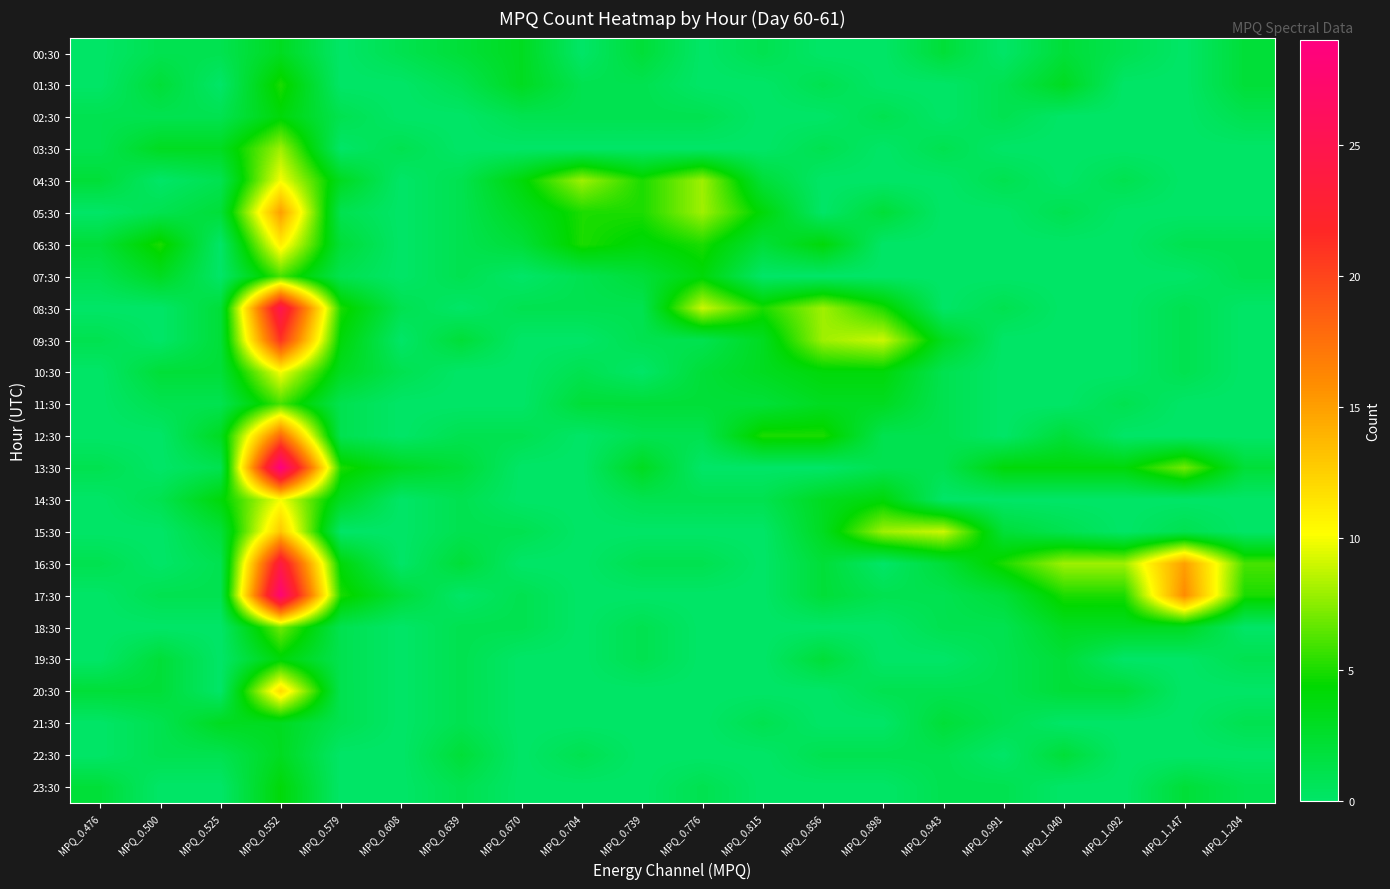

Reading left to right, extract all data points from this chart.

00:30: MPQ_0.476=0	MPQ_0.500=1	MPQ_0.525=1	MPQ_0.552=3	MPQ_0.579=0	MPQ_0.608=1	MPQ_0.639=2	MPQ_0.670=3	MPQ_0.704=0	MPQ_0.739=2	MPQ_0.776=0	MPQ_0.815=1	MPQ_0.856=0	MPQ_0.898=0	MPQ_0.943=2	MPQ_0.991=0	MPQ_1.040=2	MPQ_1.092=1	MPQ_1.147=0	MPQ_1.204=2
01:30: MPQ_0.476=0	MPQ_0.500=2	MPQ_0.525=0	MPQ_0.552=5	MPQ_0.579=0	MPQ_0.608=0	MPQ_0.639=1	MPQ_0.670=3	MPQ_0.704=1	MPQ_0.739=1	MPQ_0.776=0	MPQ_0.815=0	MPQ_0.856=1	MPQ_0.898=0	MPQ_0.943=0	MPQ_0.991=1	MPQ_1.040=3	MPQ_1.092=0	MPQ_1.147=0	MPQ_1.204=2
02:30: MPQ_0.476=1	MPQ_0.500=1	MPQ_0.525=1	MPQ_0.552=4	MPQ_0.579=1	MPQ_0.608=0	MPQ_0.639=0	MPQ_0.670=1	MPQ_0.704=1	MPQ_0.739=1	MPQ_0.776=1	MPQ_0.815=0	MPQ_0.856=0	MPQ_0.898=1	MPQ_0.943=0	MPQ_0.991=1	MPQ_1.040=0	MPQ_1.092=0	MPQ_1.147=0	MPQ_1.204=1
03:30: MPQ_0.476=1	MPQ_0.500=3	MPQ_0.525=3	MPQ_0.552=8	MPQ_0.579=0	MPQ_0.608=1	MPQ_0.639=0	MPQ_0.670=0	MPQ_0.704=0	MPQ_0.739=0	MPQ_0.776=0	MPQ_0.815=0	MPQ_0.856=1	MPQ_0.898=0	MPQ_0.943=1	MPQ_0.991=0	MPQ_1.040=0	MPQ_1.092=0	MPQ_1.147=0	MPQ_1.204=0
04:30: MPQ_0.476=2	MPQ_0.500=0	MPQ_0.525=1	MPQ_0.552=10	MPQ_0.579=3	MPQ_0.608=0	MPQ_0.639=1	MPQ_0.670=4	MPQ_0.704=8	MPQ_0.739=5	MPQ_0.776=8	MPQ_0.815=2	MPQ_0.856=0	MPQ_0.898=0	MPQ_0.943=0	MPQ_0.991=1	MPQ_1.040=0	MPQ_1.092=1	MPQ_1.147=0	MPQ_1.204=0
05:30: MPQ_0.476=0	MPQ_0.500=1	MPQ_0.525=2	MPQ_0.552=15	MPQ_0.579=1	MPQ_0.608=0	MPQ_0.639=1	MPQ_0.670=3	MPQ_0.704=5	MPQ_0.739=5	MPQ_0.776=8	MPQ_0.815=4	MPQ_0.856=0	MPQ_0.898=2	MPQ_0.943=0	MPQ_0.991=0	MPQ_1.040=1	MPQ_1.092=0	MPQ_1.147=0	MPQ_1.204=0
06:30: MPQ_0.476=2	MPQ_0.500=5	MPQ_0.525=0	MPQ_0.552=11	MPQ_0.579=2	MPQ_0.608=0	MPQ_0.639=1	MPQ_0.670=2	MPQ_0.704=5	MPQ_0.739=4	MPQ_0.776=5	MPQ_0.815=2	MPQ_0.856=4	MPQ_0.898=0	MPQ_0.943=0	MPQ_0.991=0	MPQ_1.040=0	MPQ_1.092=0	MPQ_1.147=1	MPQ_1.204=1
07:30: MPQ_0.476=1	MPQ_0.500=3	MPQ_0.525=0	MPQ_0.552=6	MPQ_0.579=1	MPQ_0.608=0	MPQ_0.639=1	MPQ_0.670=0	MPQ_0.704=1	MPQ_0.739=2	MPQ_0.776=4	MPQ_0.815=0	MPQ_0.856=0	MPQ_0.898=0	MPQ_0.943=0	MPQ_0.991=0	MPQ_1.040=0	MPQ_1.092=0	MPQ_1.147=0	MPQ_1.204=1
08:30: MPQ_0.476=0	MPQ_0.500=0	MPQ_0.525=2	MPQ_0.552=25	MPQ_0.579=5	MPQ_0.608=1	MPQ_0.639=0	MPQ_0.670=1	MPQ_0.704=1	MPQ_0.739=1	MPQ_0.776=9	MPQ_0.815=5	MPQ_0.856=8	MPQ_0.898=5	MPQ_0.943=0	MPQ_0.991=1	MPQ_1.040=0	MPQ_1.092=0	MPQ_1.147=1	MPQ_1.204=0
09:30: MPQ_0.476=1	MPQ_0.500=0	MPQ_0.525=2	MPQ_0.552=21	MPQ_0.579=4	MPQ_0.608=0	MPQ_0.639=2	MPQ_0.670=0	MPQ_0.704=0	MPQ_0.739=1	MPQ_0.776=1	MPQ_0.815=3	MPQ_0.856=8	MPQ_0.898=9	MPQ_0.943=3	MPQ_0.991=0	MPQ_1.040=0	MPQ_1.092=0	MPQ_1.147=1	MPQ_1.204=0
10:30: MPQ_0.476=0	MPQ_0.500=2	MPQ_0.525=2	MPQ_0.552=10	MPQ_0.579=3	MPQ_0.608=1	MPQ_0.639=0	MPQ_0.670=0	MPQ_0.704=1	MPQ_0.739=0	MPQ_0.776=2	MPQ_0.815=3	MPQ_0.856=4	MPQ_0.898=4	MPQ_0.943=1	MPQ_0.991=0	MPQ_1.040=0	MPQ_1.092=0	MPQ_1.147=1	MPQ_1.204=0
11:30: MPQ_0.476=0	MPQ_0.500=1	MPQ_0.525=1	MPQ_0.552=6	MPQ_0.579=1	MPQ_0.608=0	MPQ_0.639=0	MPQ_0.670=0	MPQ_0.704=2	MPQ_0.739=2	MPQ_0.776=2	MPQ_0.815=2	MPQ_0.856=3	MPQ_0.898=3	MPQ_0.943=1	MPQ_0.991=0	MPQ_1.040=0	MPQ_1.092=1	MPQ_1.147=0	MPQ_1.204=0
12:30: MPQ_0.476=0	MPQ_0.500=0	MPQ_0.525=3	MPQ_0.552=18	MPQ_0.579=1	MPQ_0.608=0	MPQ_0.639=1	MPQ_0.670=1	MPQ_0.704=0	MPQ_0.739=1	MPQ_0.776=1	MPQ_0.815=5	MPQ_0.856=5	MPQ_0.898=1	MPQ_0.943=1	MPQ_0.991=0	MPQ_1.040=2	MPQ_1.092=0	MPQ_1.147=0	MPQ_1.204=0
13:30: MPQ_0.476=1	MPQ_0.500=0	MPQ_0.525=1	MPQ_0.552=29	MPQ_0.579=5	MPQ_0.608=3	MPQ_0.639=2	MPQ_0.670=0	MPQ_0.704=0	MPQ_0.739=3	MPQ_0.776=0	MPQ_0.815=0	MPQ_0.856=0	MPQ_0.898=1	MPQ_0.943=1	MPQ_0.991=4	MPQ_1.040=4	MPQ_1.092=4	MPQ_1.147=7	MPQ_1.204=2
14:30: MPQ_0.476=0	MPQ_0.500=1	MPQ_0.525=4	MPQ_0.552=10	MPQ_0.579=3	MPQ_0.608=0	MPQ_0.639=1	MPQ_0.670=0	MPQ_0.704=0	MPQ_0.739=1	MPQ_0.776=1	MPQ_0.815=1	MPQ_0.856=3	MPQ_0.898=4	MPQ_0.943=0	MPQ_0.991=0	MPQ_1.040=0	MPQ_1.092=0	MPQ_1.147=0	MPQ_1.204=0
15:30: MPQ_0.476=0	MPQ_0.500=0	MPQ_0.525=2	MPQ_0.552=13	MPQ_0.579=0	MPQ_0.608=0	MPQ_0.639=1	MPQ_0.670=1	MPQ_0.704=0	MPQ_0.739=0	MPQ_0.776=0	MPQ_0.815=0	MPQ_0.856=3	MPQ_0.898=8	MPQ_0.943=9	MPQ_0.991=2	MPQ_1.040=1	MPQ_1.092=0	MPQ_1.147=1	MPQ_1.204=0
16:30: MPQ_0.476=1	MPQ_0.500=0	MPQ_0.525=1	MPQ_0.552=24	MPQ_0.579=4	MPQ_0.608=0	MPQ_0.639=2	MPQ_0.670=0	MPQ_0.704=0	MPQ_0.739=1	MPQ_0.776=1	MPQ_0.815=0	MPQ_0.856=2	MPQ_0.898=0	MPQ_0.943=2	MPQ_0.991=5	MPQ_1.040=8	MPQ_1.092=8	MPQ_1.147=15	MPQ_1.204=6
17:30: MPQ_0.476=0	MPQ_0.500=1	MPQ_0.525=1	MPQ_0.552=28	MPQ_0.579=5	MPQ_0.608=2	MPQ_0.639=0	MPQ_0.670=1	MPQ_0.704=0	MPQ_0.739=0	MPQ_0.776=0	MPQ_0.815=0	MPQ_0.856=2	MPQ_0.898=1	MPQ_0.943=1	MPQ_0.991=2	MPQ_1.040=5	MPQ_1.092=5	MPQ_1.147=16	MPQ_1.204=5
18:30: MPQ_0.476=0	MPQ_0.500=0	MPQ_0.525=0	MPQ_0.552=7	MPQ_0.579=1	MPQ_0.608=0	MPQ_0.639=1	MPQ_0.670=1	MPQ_0.704=0	MPQ_0.739=1	MPQ_0.776=0	MPQ_0.815=0	MPQ_0.856=0	MPQ_0.898=0	MPQ_0.943=1	MPQ_0.991=1	MPQ_1.040=3	MPQ_1.092=3	MPQ_1.147=3	MPQ_1.204=0
19:30: MPQ_0.476=0	MPQ_0.500=2	MPQ_0.525=0	MPQ_0.552=4	MPQ_0.579=1	MPQ_0.608=0	MPQ_0.639=1	MPQ_0.670=0	MPQ_0.704=0	MPQ_0.739=1	MPQ_0.776=0	MPQ_0.815=0	MPQ_0.856=2	MPQ_0.898=0	MPQ_0.943=0	MPQ_0.991=1	MPQ_1.040=2	MPQ_1.092=0	MPQ_1.147=0	MPQ_1.204=1
20:30: MPQ_0.476=2	MPQ_0.500=2	MPQ_0.525=0	MPQ_0.552=12	MPQ_0.579=1	MPQ_0.608=0	MPQ_0.639=1	MPQ_0.670=0	MPQ_0.704=0	MPQ_0.739=0	MPQ_0.776=0	MPQ_0.815=0	MPQ_0.856=0	MPQ_0.898=1	MPQ_0.943=1	MPQ_0.991=1	MPQ_1.040=2	MPQ_1.092=2	MPQ_1.147=0	MPQ_1.204=0
21:30: MPQ_0.476=0	MPQ_0.500=1	MPQ_0.525=3	MPQ_0.552=3	MPQ_0.579=1	MPQ_0.608=0	MPQ_0.639=1	MPQ_0.670=0	MPQ_0.704=0	MPQ_0.739=0	MPQ_0.776=0	MPQ_0.815=1	MPQ_0.856=0	MPQ_0.898=0	MPQ_0.943=2	MPQ_0.991=1	MPQ_1.040=0	MPQ_1.092=0	MPQ_1.147=0	MPQ_1.204=1
22:30: MPQ_0.476=0	MPQ_0.500=1	MPQ_0.525=1	MPQ_0.552=3	MPQ_0.579=0	MPQ_0.608=0	MPQ_0.639=2	MPQ_0.670=0	MPQ_0.704=1	MPQ_0.739=0	MPQ_0.776=0	MPQ_0.815=0	MPQ_0.856=1	MPQ_0.898=1	MPQ_0.943=1	MPQ_0.991=0	MPQ_1.040=2	MPQ_1.092=0	MPQ_1.147=0	MPQ_1.204=0
23:30: MPQ_0.476=2	MPQ_0.500=0	MPQ_0.525=0	MPQ_0.552=4	MPQ_0.579=0	MPQ_0.608=0	MPQ_0.639=1	MPQ_0.670=0	MPQ_0.704=0	MPQ_0.739=0	MPQ_0.776=1	MPQ_0.815=0	MPQ_0.856=0	MPQ_0.898=0	MPQ_0.943=1	MPQ_0.991=1	MPQ_1.040=0	MPQ_1.092=0	MPQ_1.147=2	MPQ_1.204=1